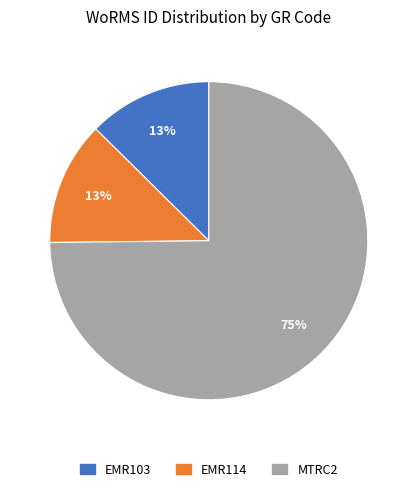

To the nearest percent, what is the combined percentage of MTRC2 and EMR114?

87%